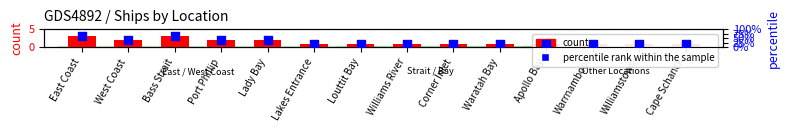

What is the ratio of the value at Cape Schanck to the value at Lady Bay?

0.5